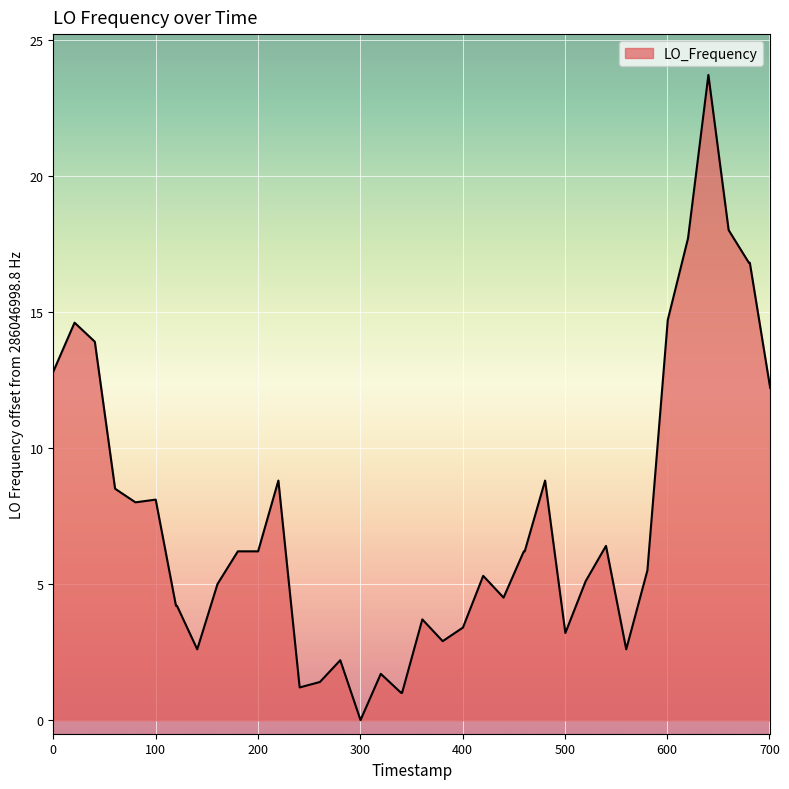

What is the maximum value shown in the chart?

23.7